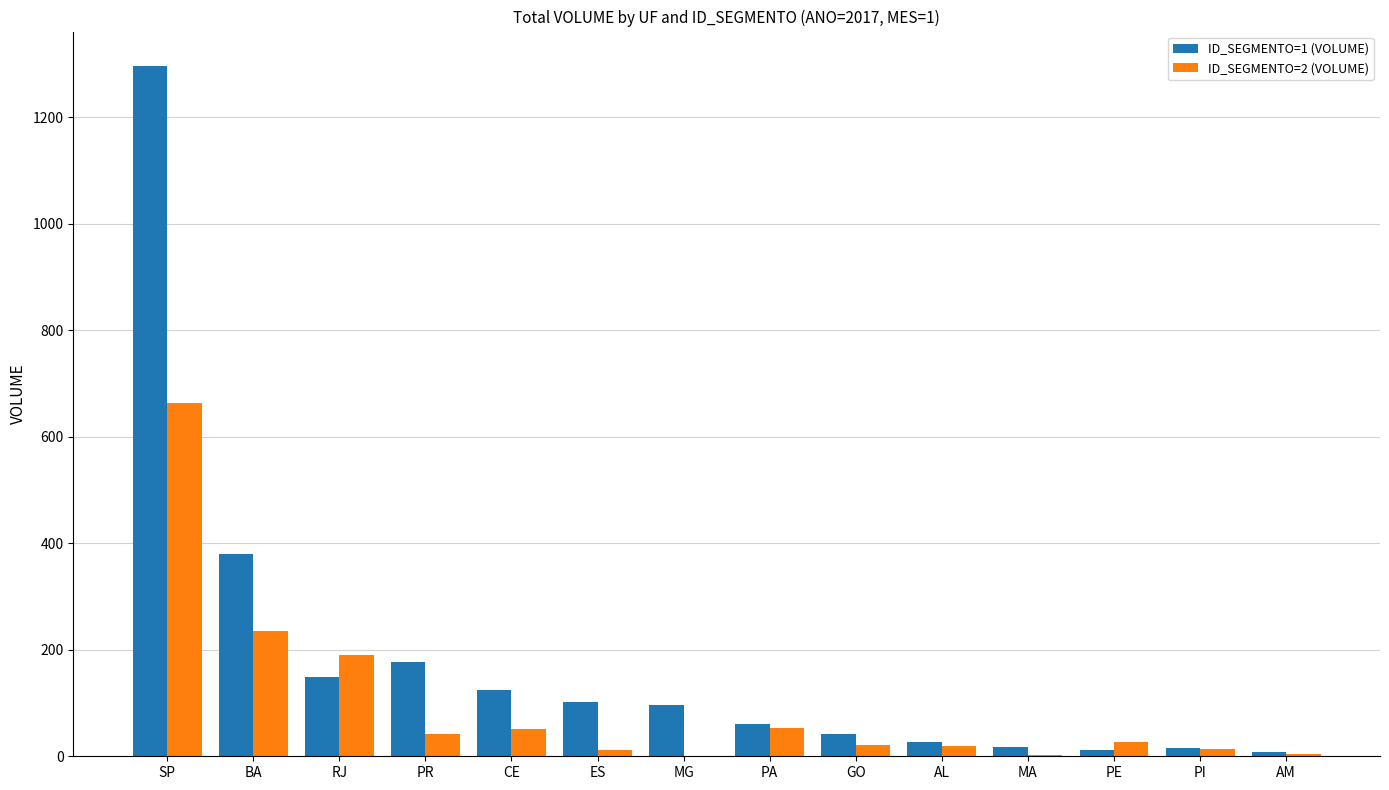

At which category is the sum across all series the highest?

SP